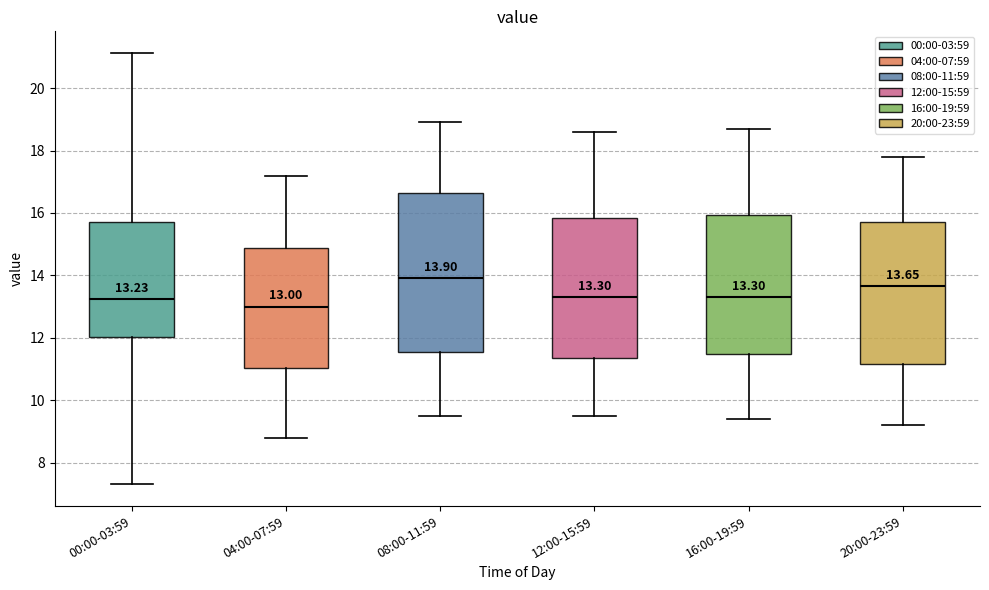

Which box has the highest median line?

08:00-11:59